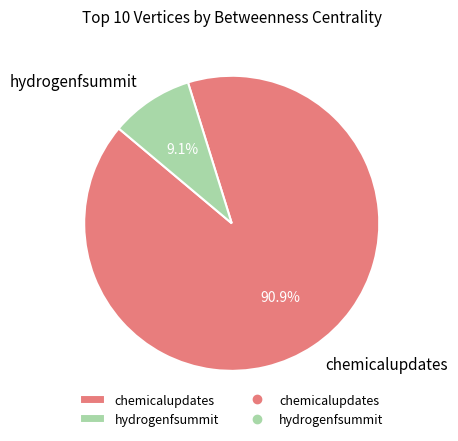

To the nearest percent, what is the average slice percentage?

50%